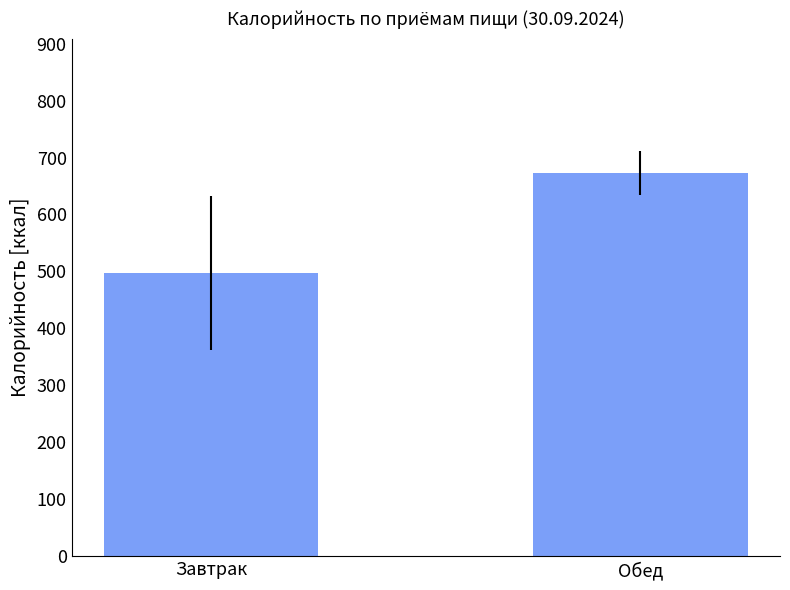

True or false: the data shows 673.2 at Обед.

True